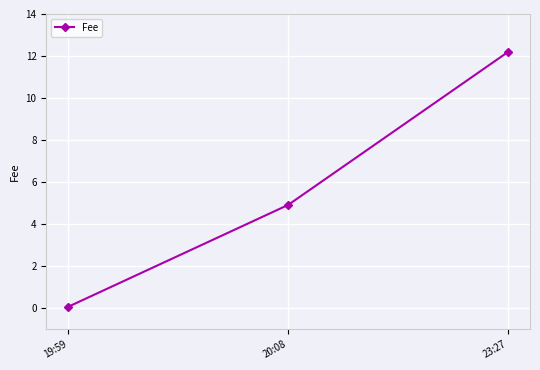

What position from the left is 23:27?

3